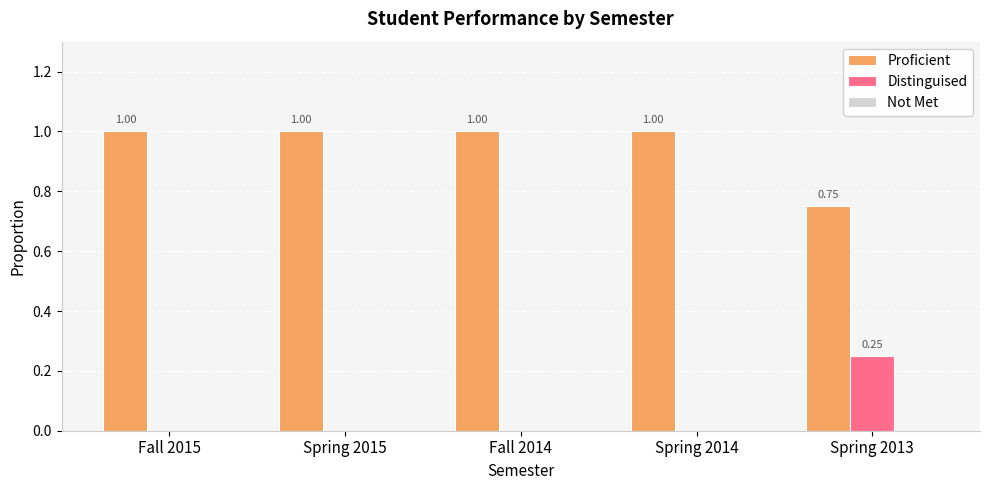

Which series has the largest total across all categories?

Proficient